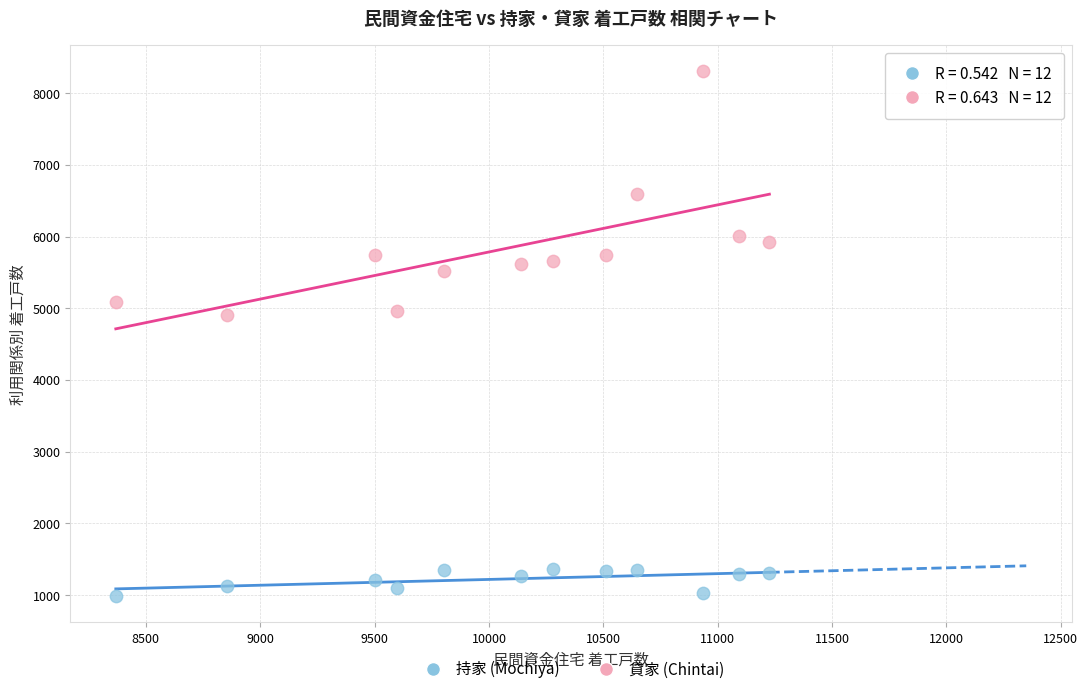

Which series reaches the minimum Y coordinate?

持家 (Mochiya)